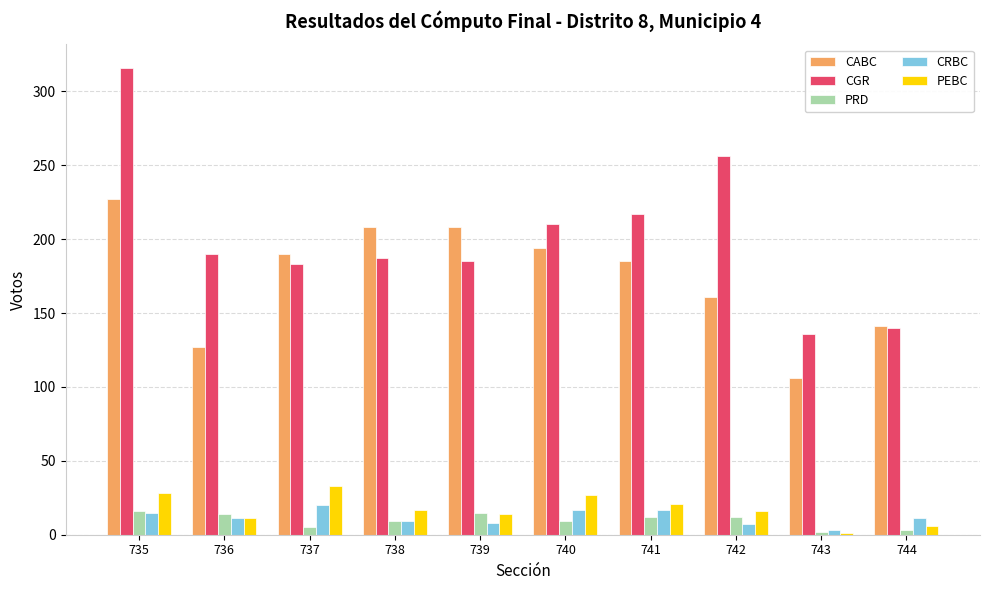

Are the bars horizontal?

No